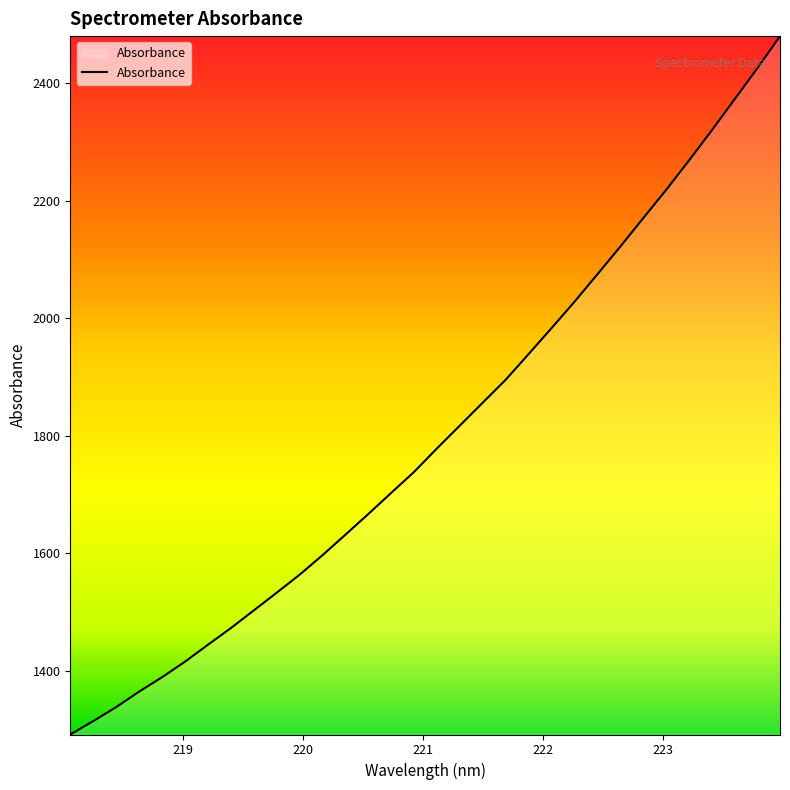

What is the minimum value shown in the chart?

1291.2